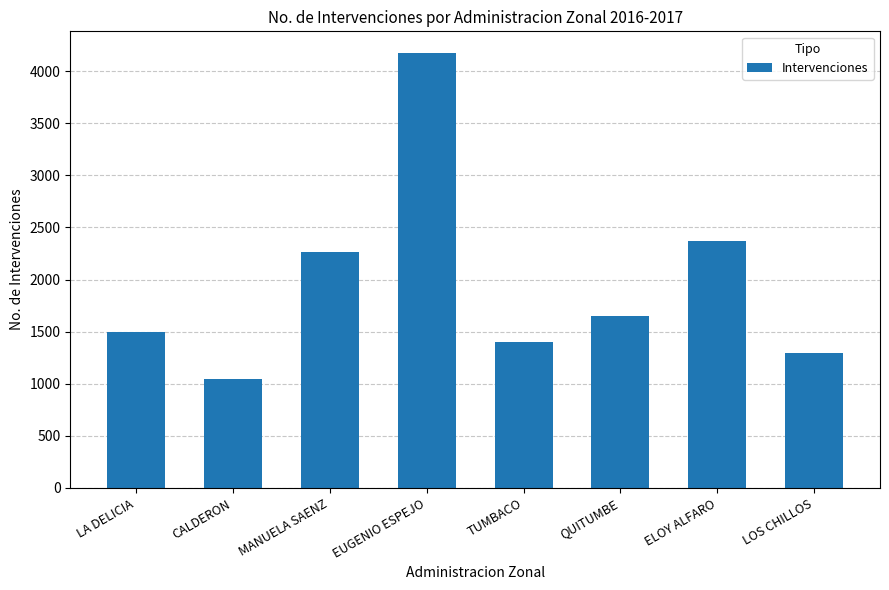

Rank the categories by value from highest to lowest.

EUGENIO ESPEJO, ELOY ALFARO, MANUELA SAENZ, QUITUMBE, LA DELICIA, TUMBACO, LOS CHILLOS, CALDERON